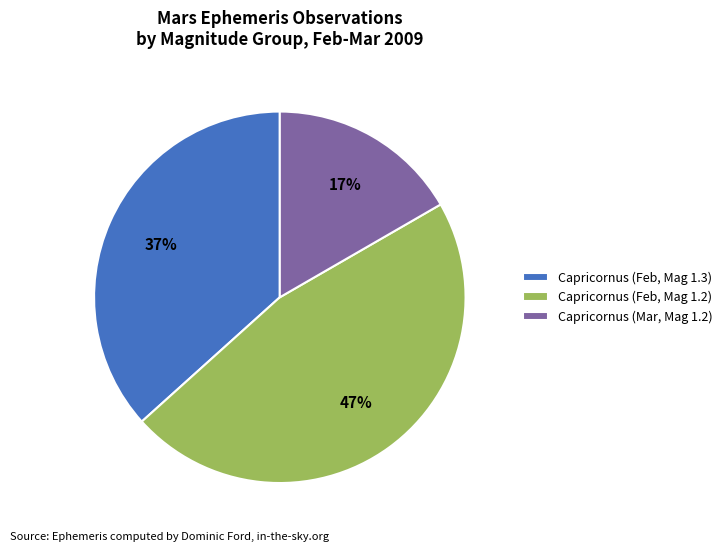

The Capricornus (Feb, Mag 1.3) slice represents 37% of the pie. True or false?

True